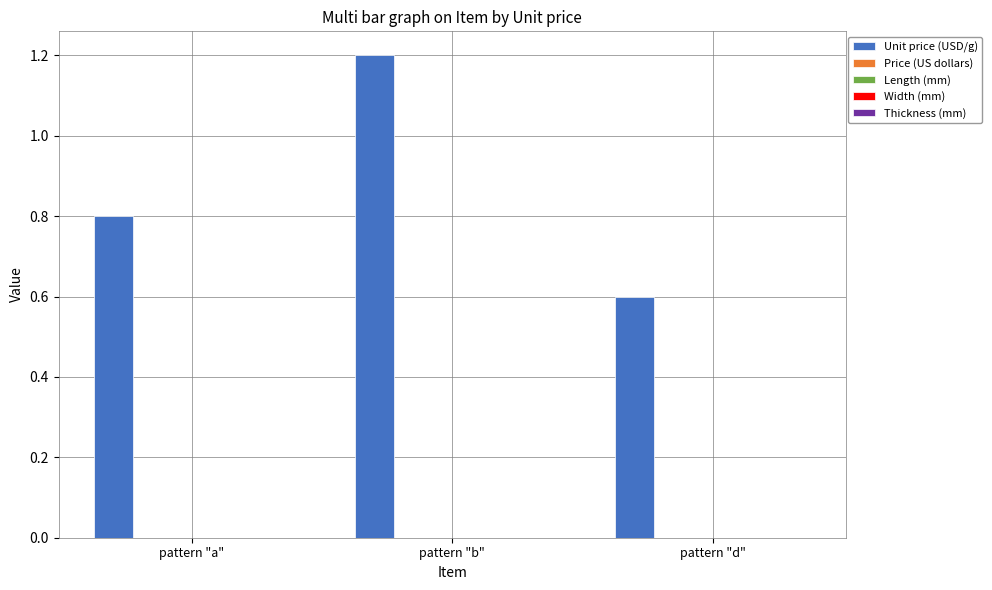

What is the sum of all values?

2.6